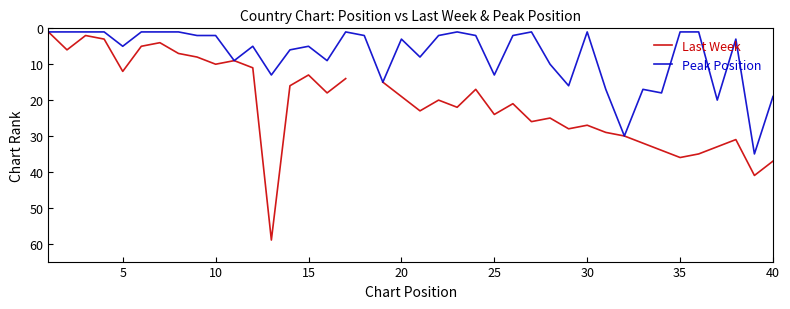

Which series has the largest range (max minus min)?

Last Week